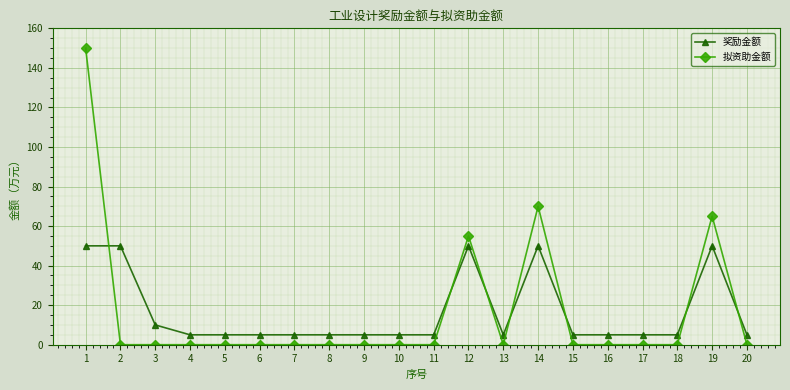

Reading left to right, transcribe all the data shown in this chart.

奖励金额: 1=50	2=50	3=10	4=5	5=5	6=5	7=5	8=5	9=5	10=5	11=5	12=50	13=5	14=50	15=5	16=5	17=5	18=5	19=50	20=5
拟资助金额: 1=150	2=0	3=0	4=0	5=0	6=0	7=0	8=0	9=0	10=0	11=0	12=55	13=0	14=70	15=0	16=0	17=0	18=0	19=65	20=0